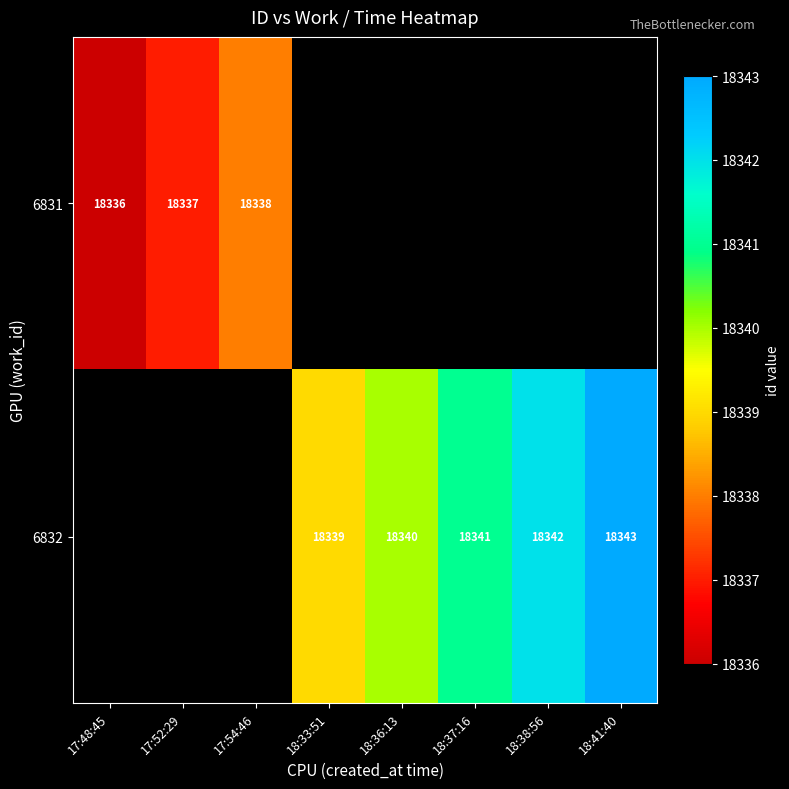

The value of 6831 at 17:48:45 is 7477. True or false?

False